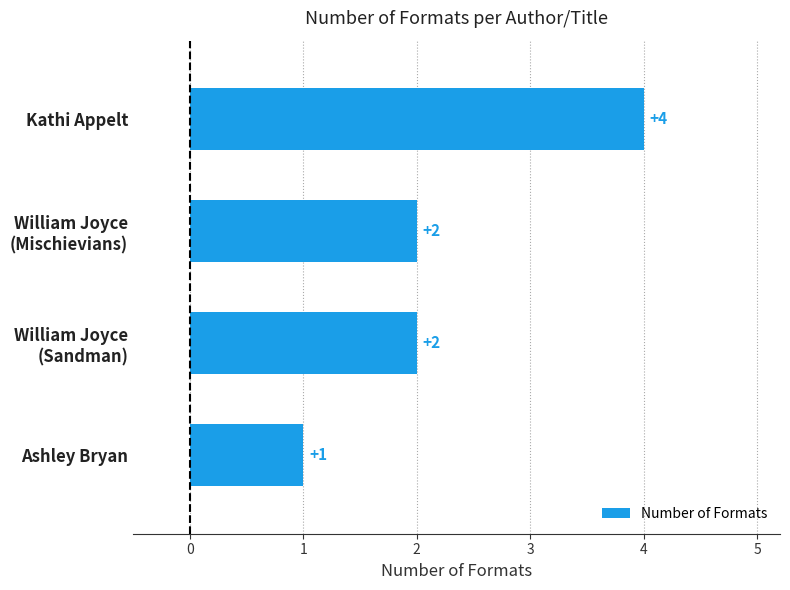

What is the value of the 1st bar from the top?

4